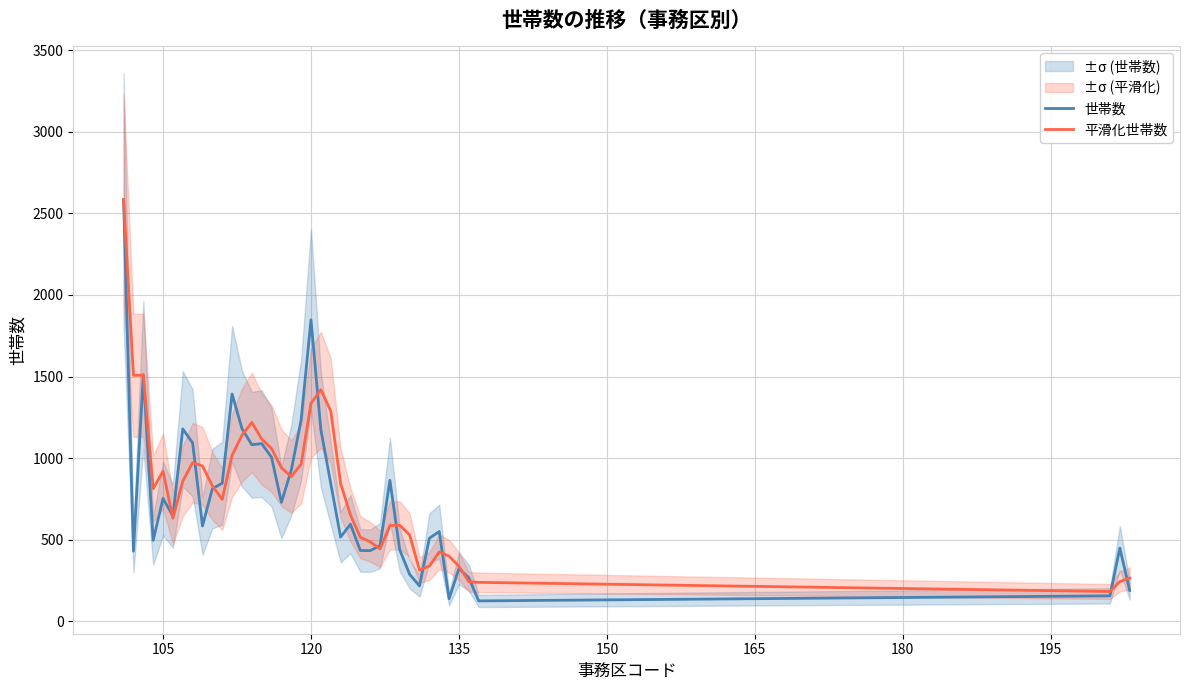

Which series has the widest spread of values?

世帯数